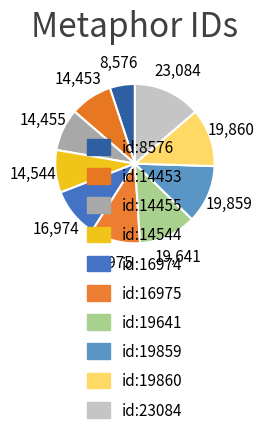

Is it true that id:16974 is 17% of the pie?

False